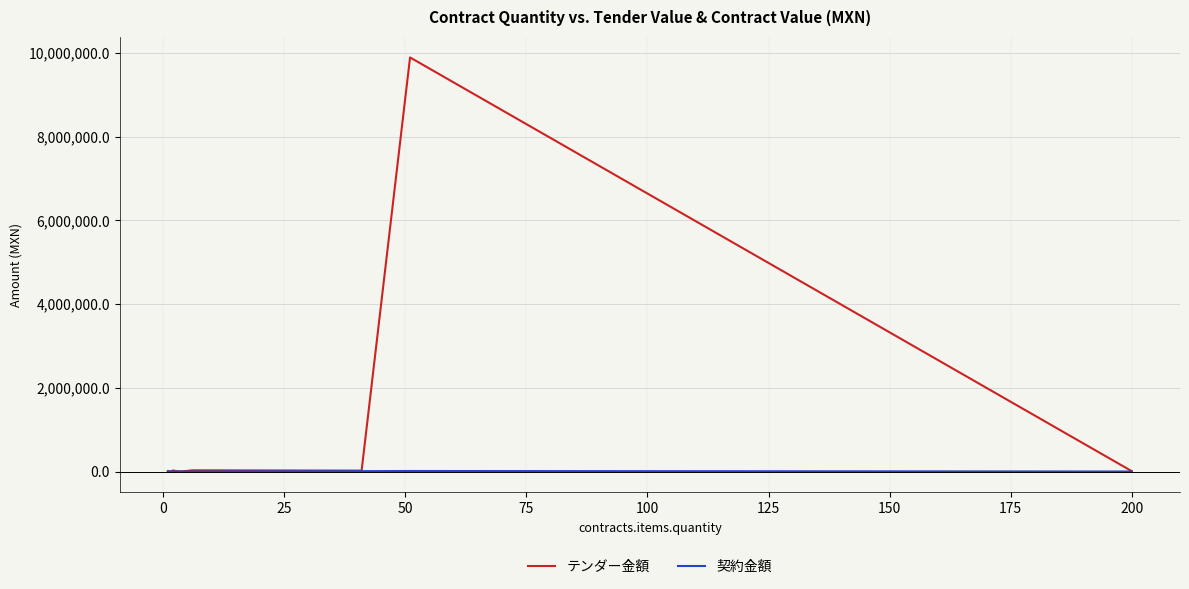

What is the highest value of the テンダー金額 series?

9888242.0